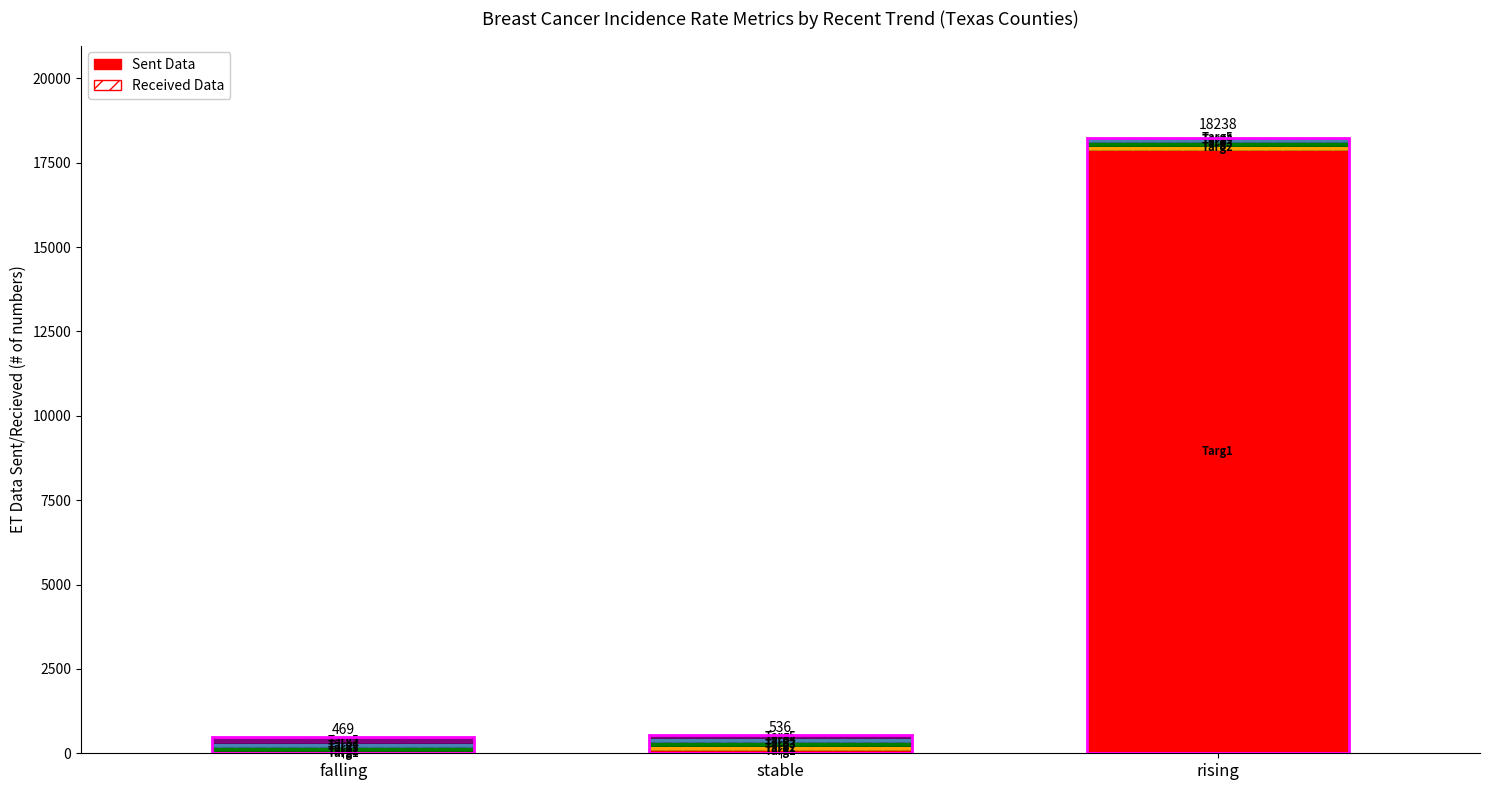

Read the Targ3 (Upper CI) value at rising.

117.1